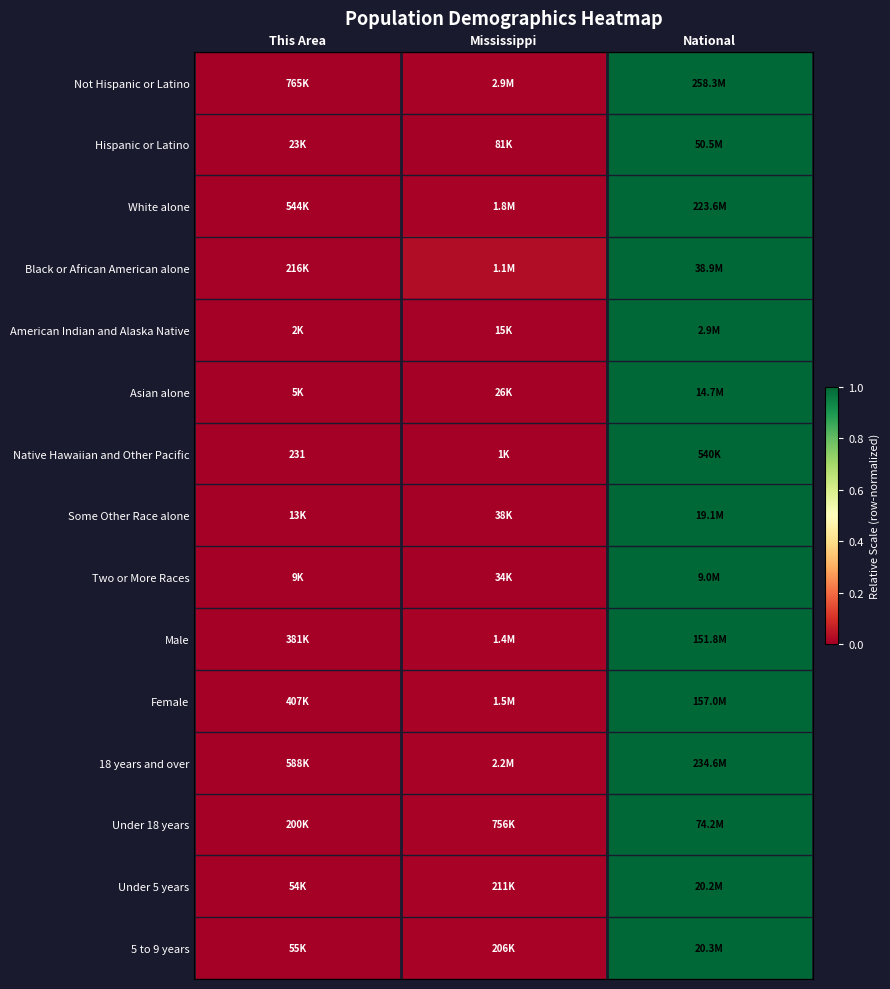

How many distinct data groups are displayed?

15